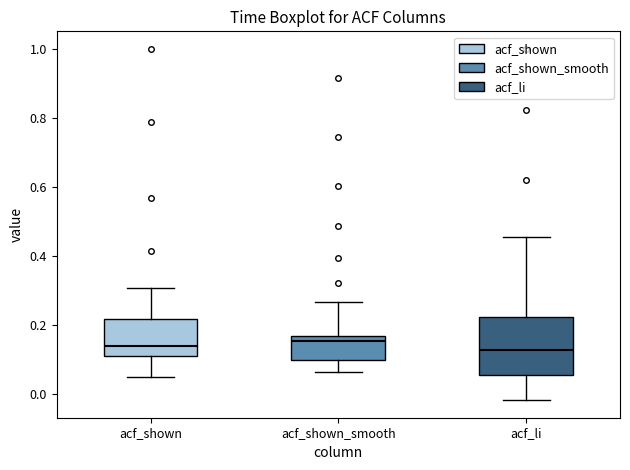

Where does the lower whisker of the box for acf_shown end on the y-axis? The values are not printed on the chart, so give them approximately, as read against the axis.

0.06